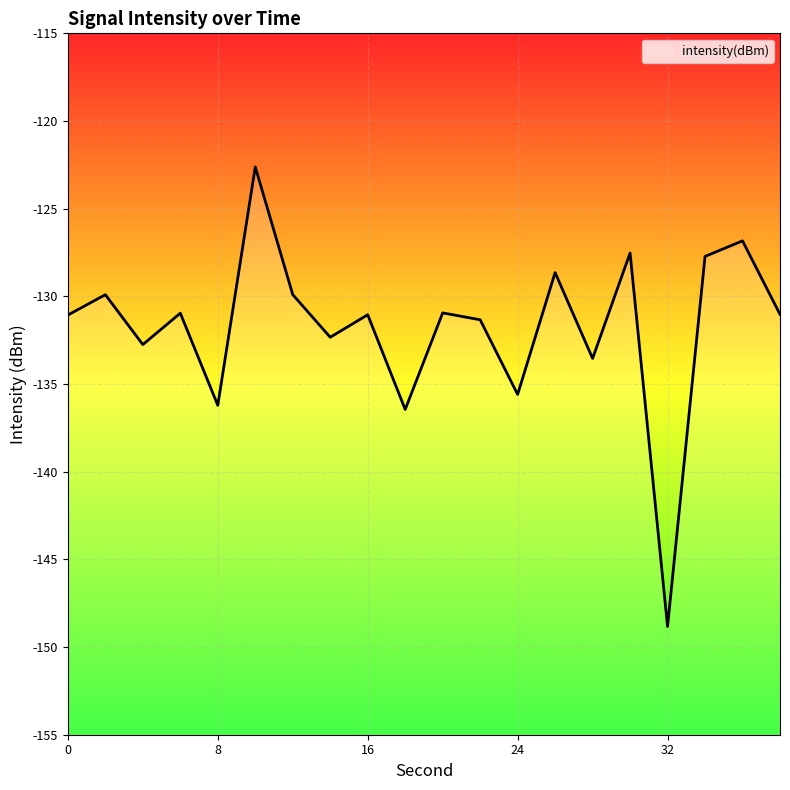

Which label corresponds to the largest value in the chart?

10